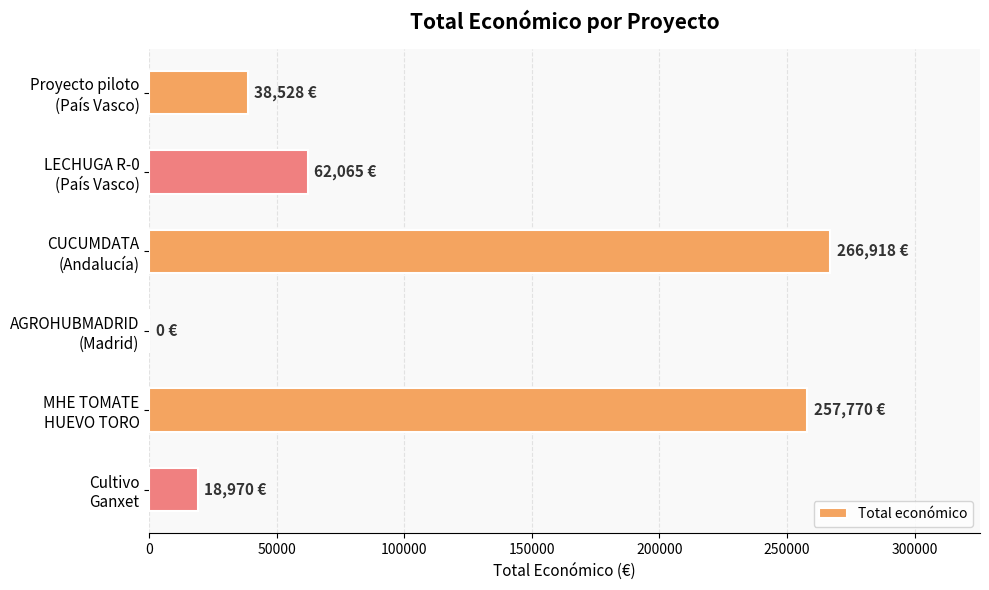

What is the greatest value displayed?

266918